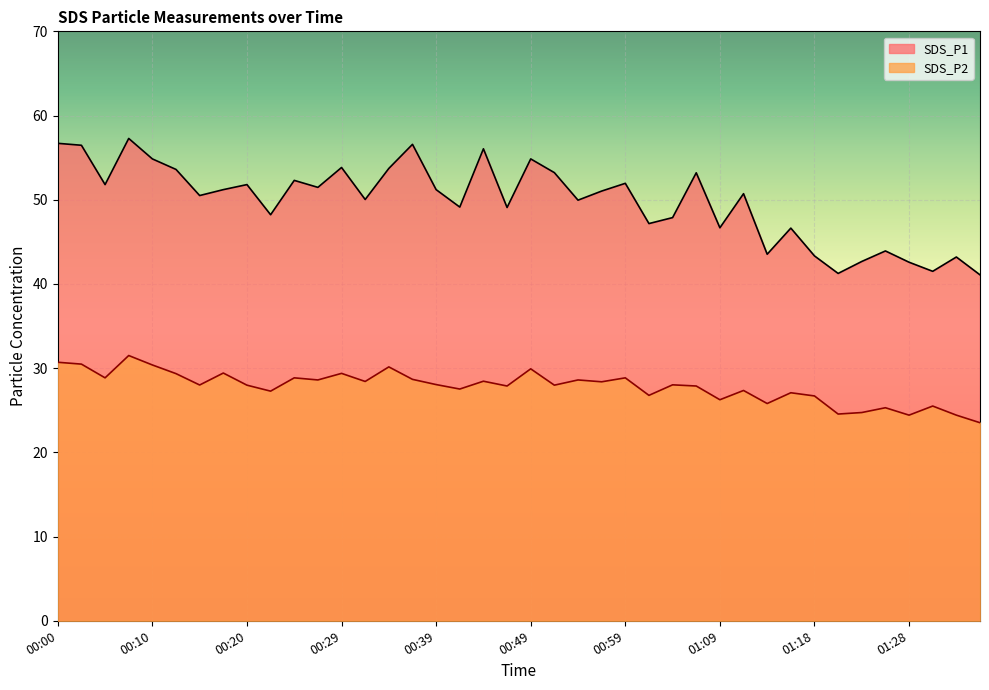

Is the value of SDS_P1 at 01:09 greater than the value of SDS_P2 at 00:20?

Yes